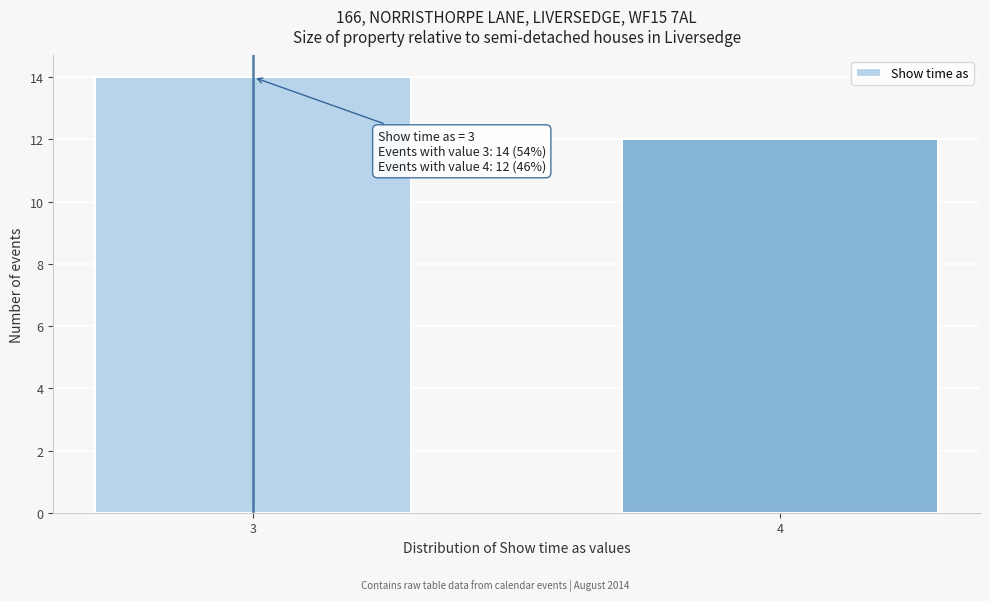

Reading left to right, transcribe all the data shown in this chart.

14	12